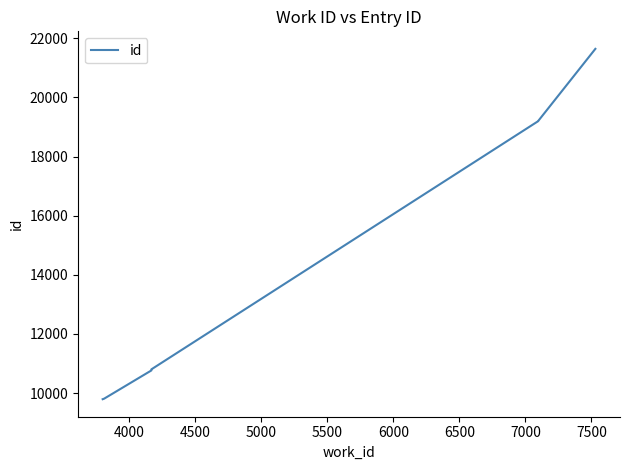

Between 6000 and 7000, which is larger?

7000